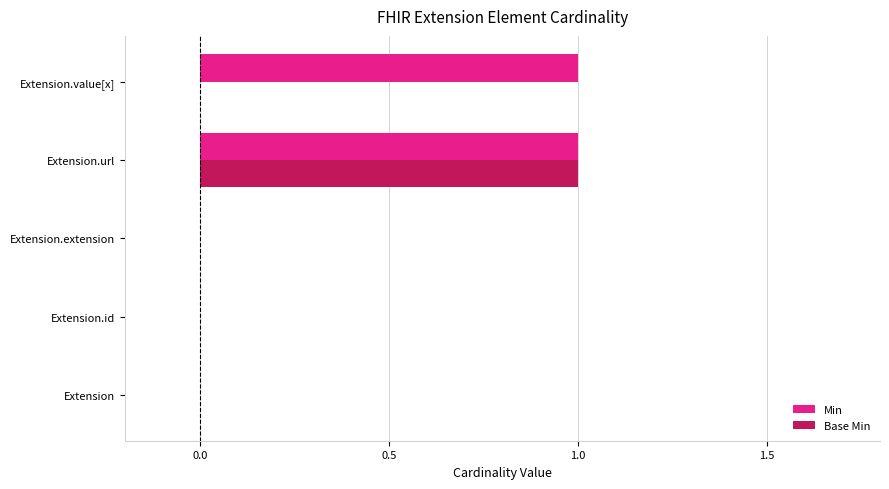

Which series has the largest total across all categories?

Min